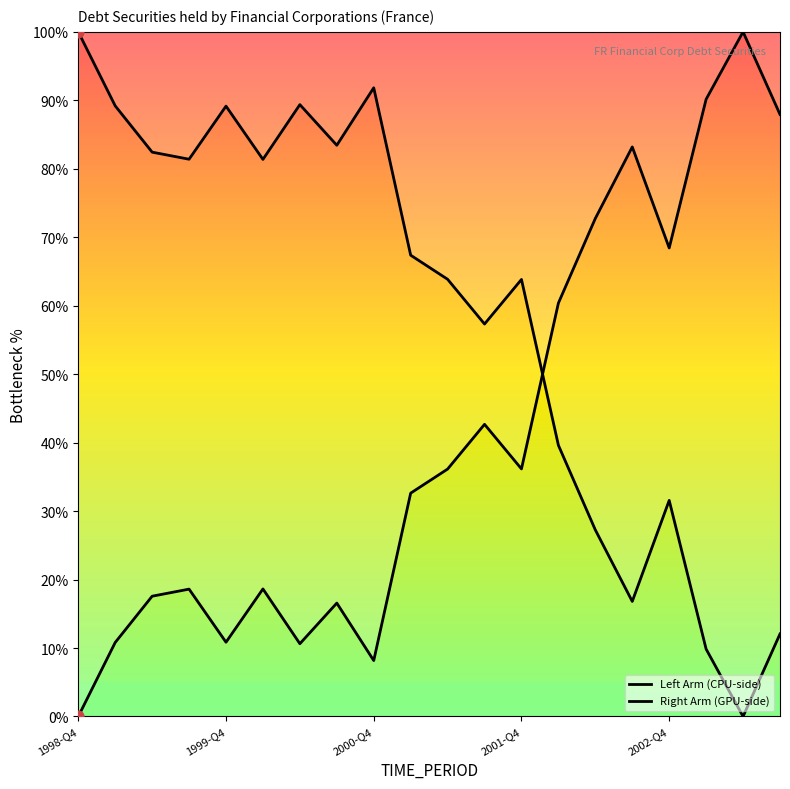

At which category is the sum across all series the highest?

1998-Q4